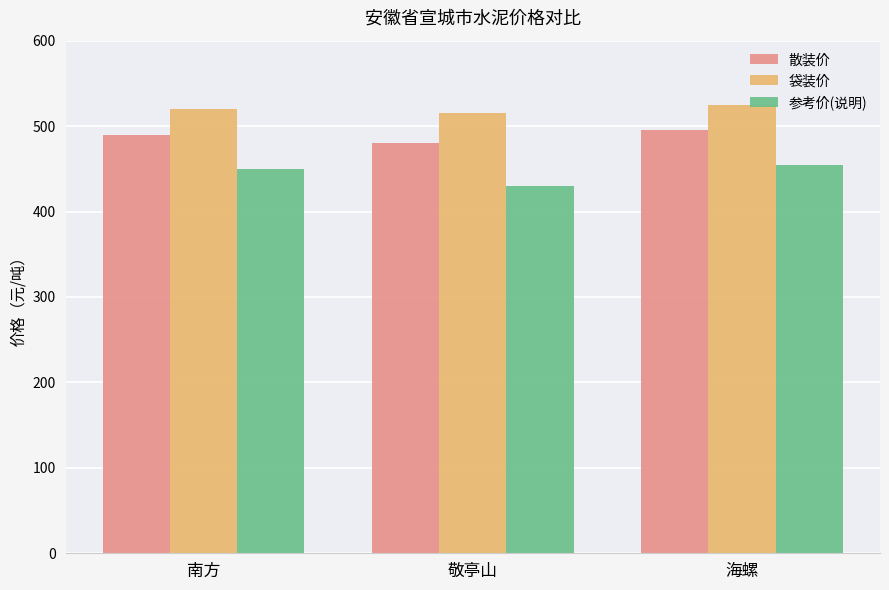

What position from the right is 海螺?

1